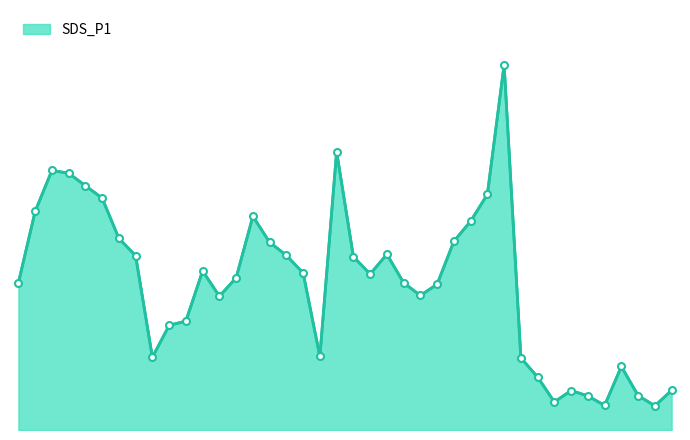

Does the chart display data point markers on the line(s)?

No